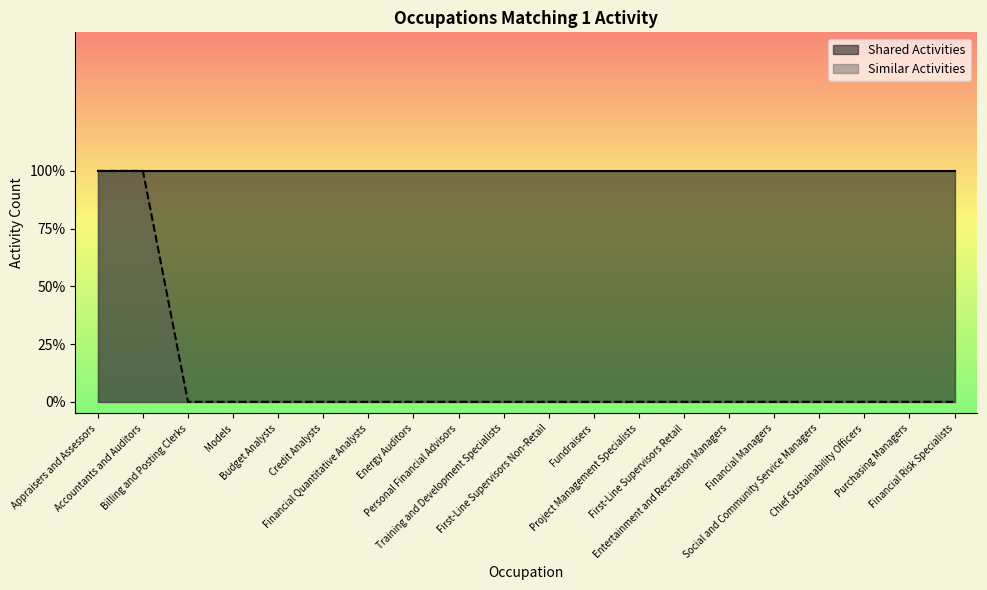

What is the label of the 17th point from the right?

Models